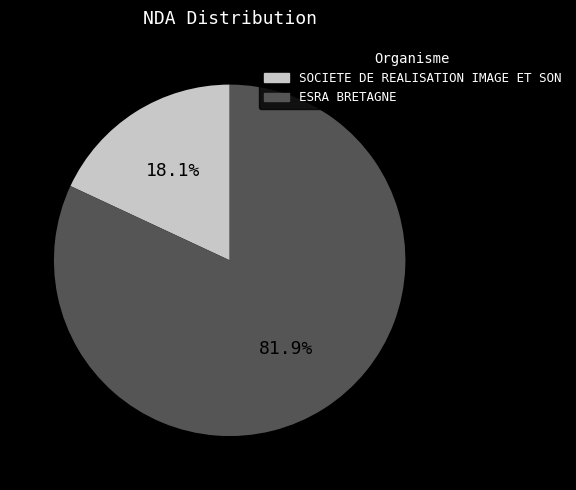

Which category has the biggest portion of the pie?

ESRA BRETAGNE